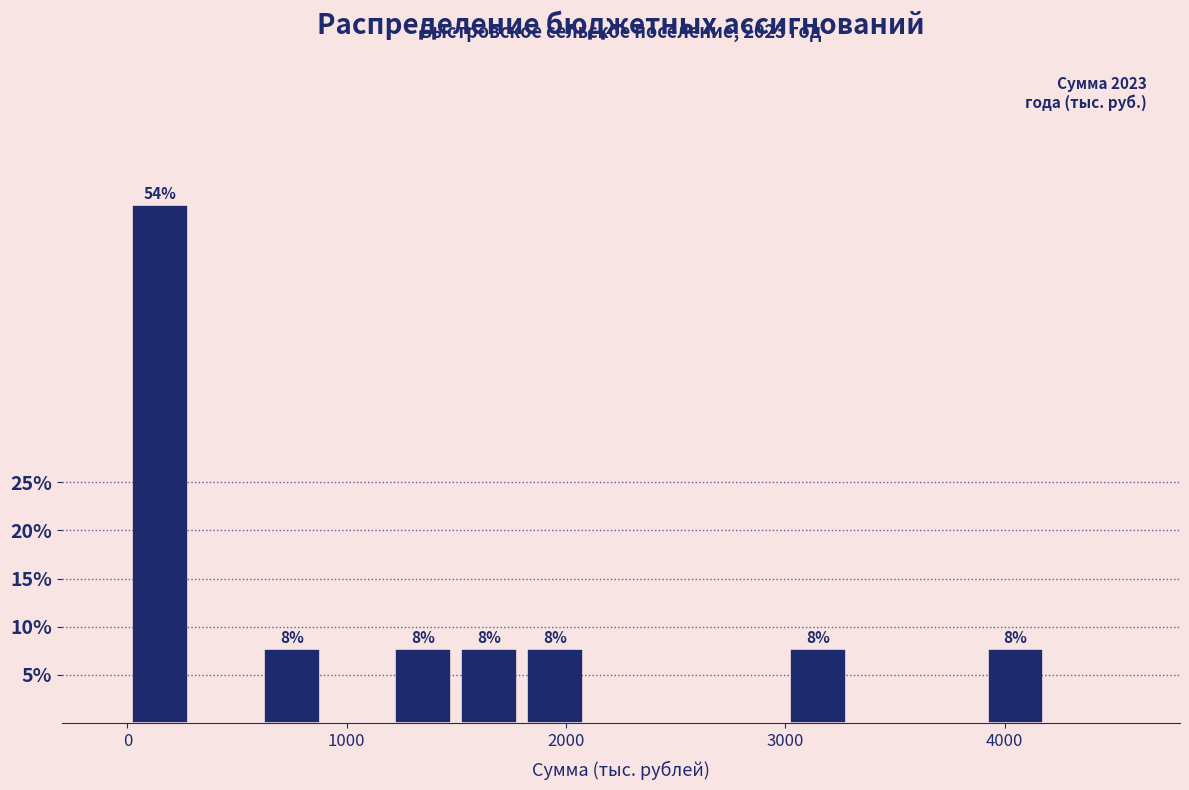

Around what value on the x-axis is the tallest bar? Give the approximate position of its centre, as read against the axis.

200